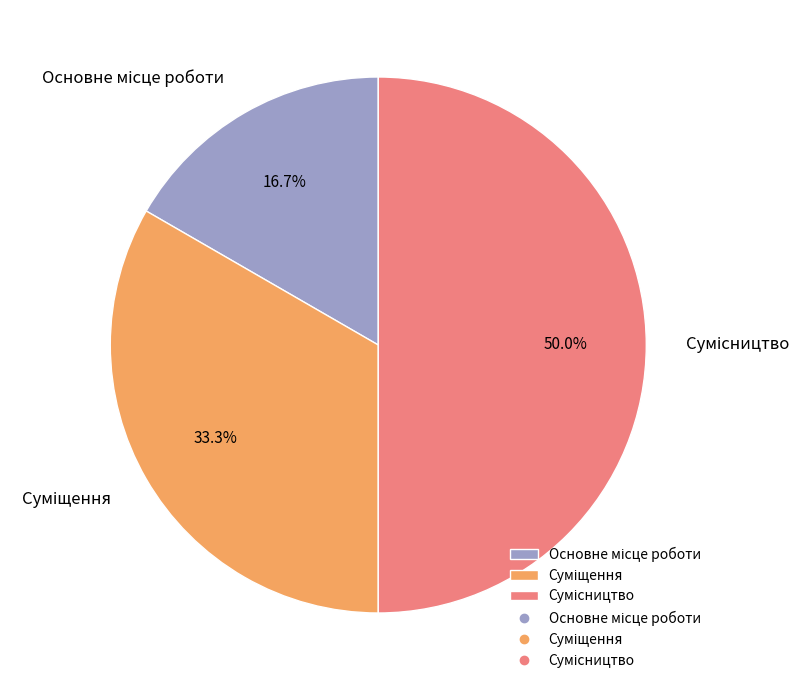

The Суміщення slice represents 25% of the pie. True or false?

False